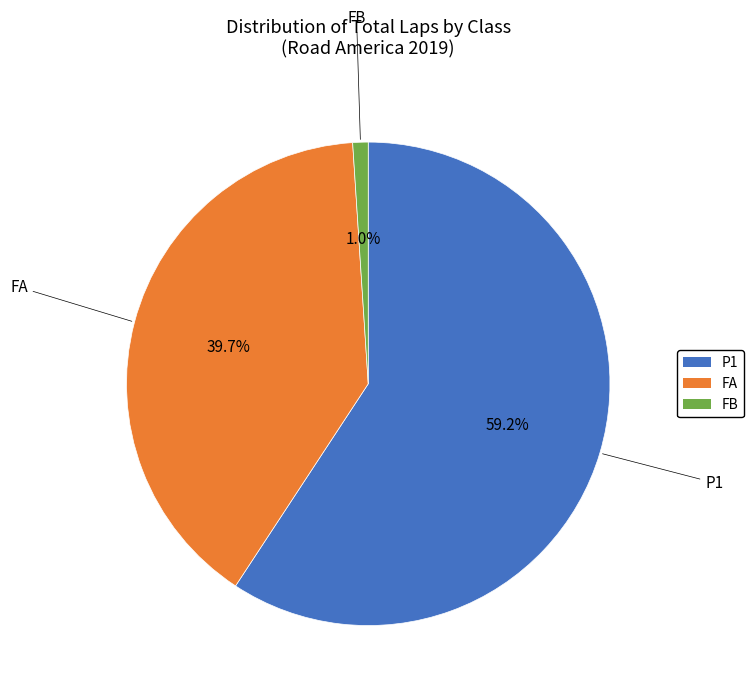

To the nearest percent, what is the combined percentage of P1 and FB?

60%